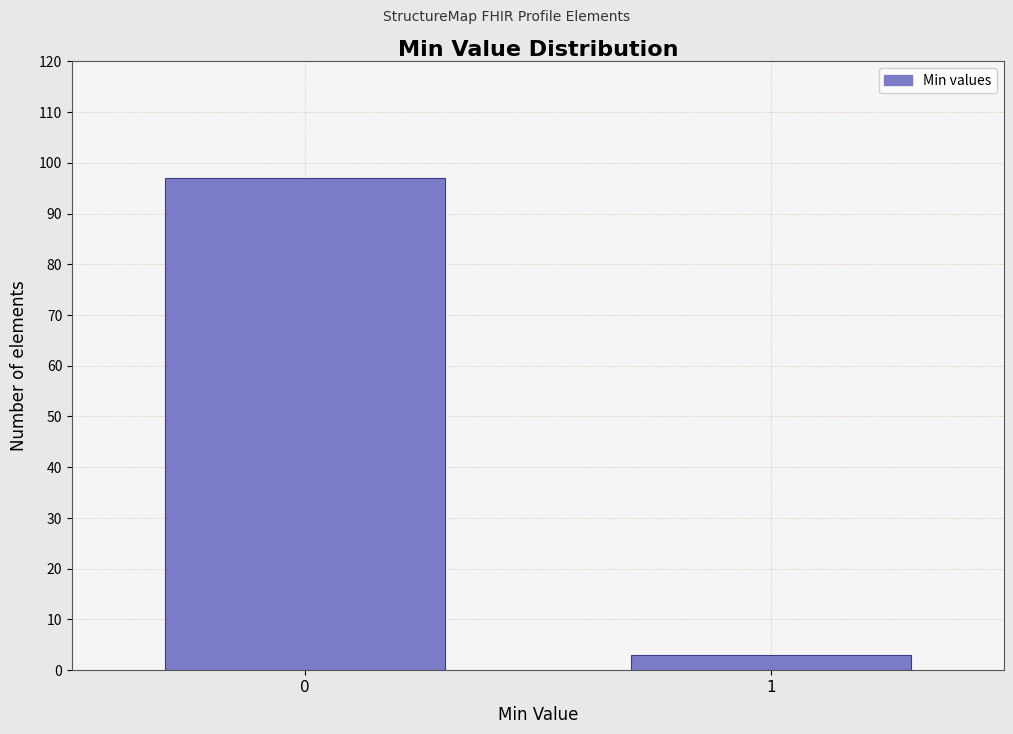

Reading left to right, list all the values displayed in this chart.

0=97	1=3